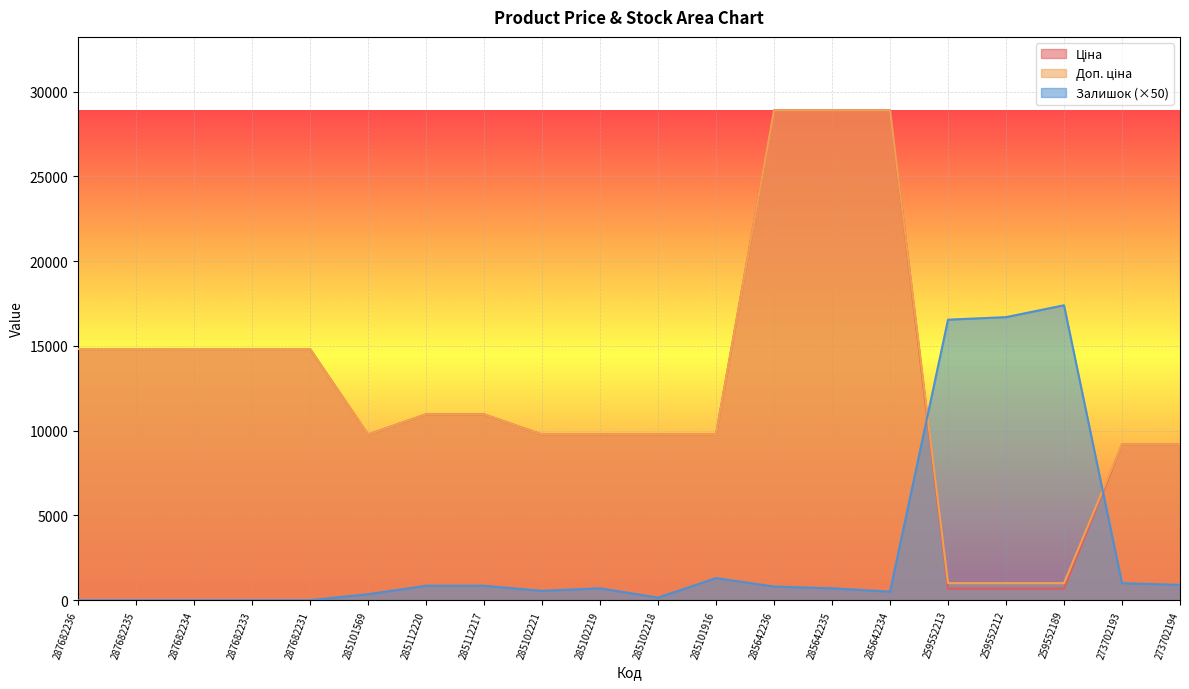

Rank the series by their maximum value, from highest to lowest.

Ціна, Доп. ціна, Залишок